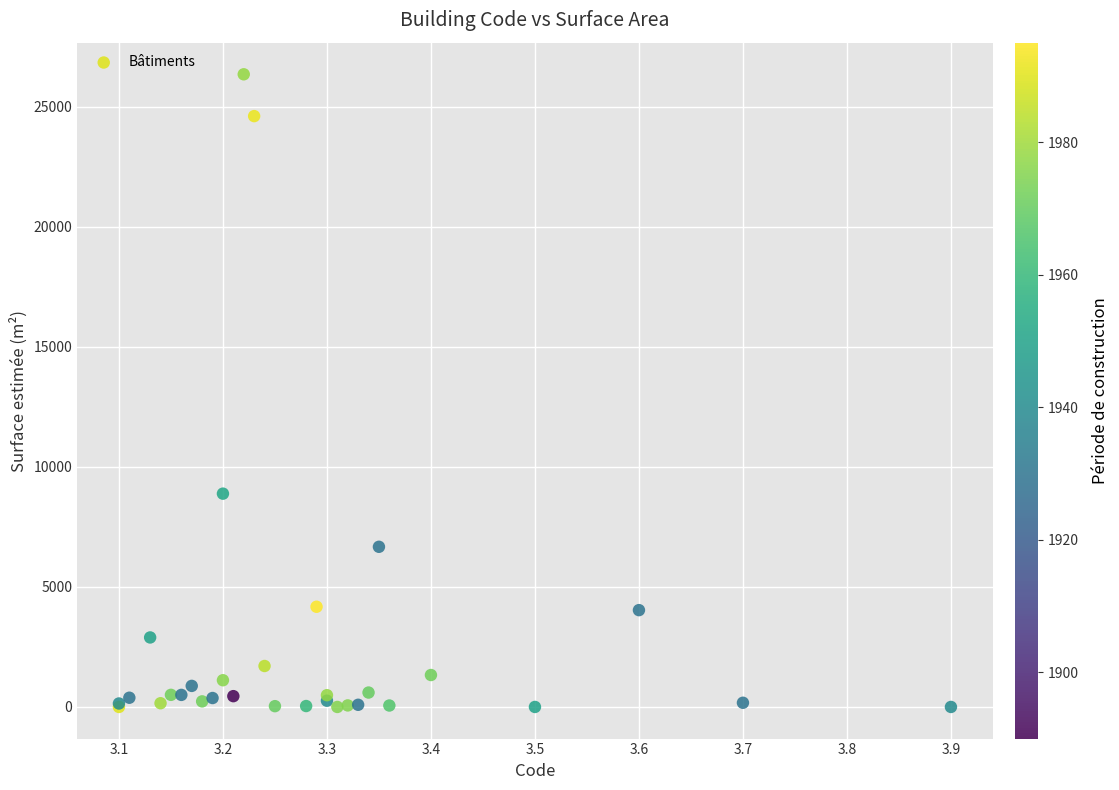

What Y value in the scatter plot is closest to 13176?

8885